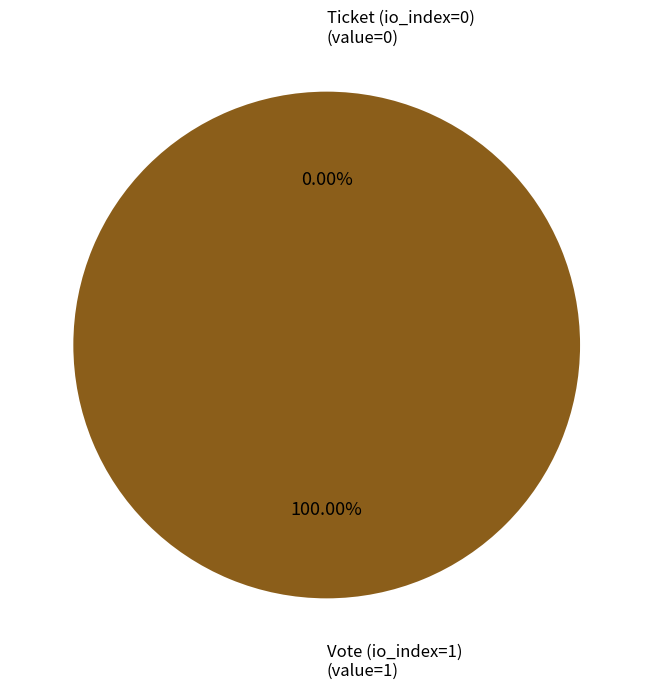

To the nearest percent, what is the difference between the largest and smallest slice percentages?

100%